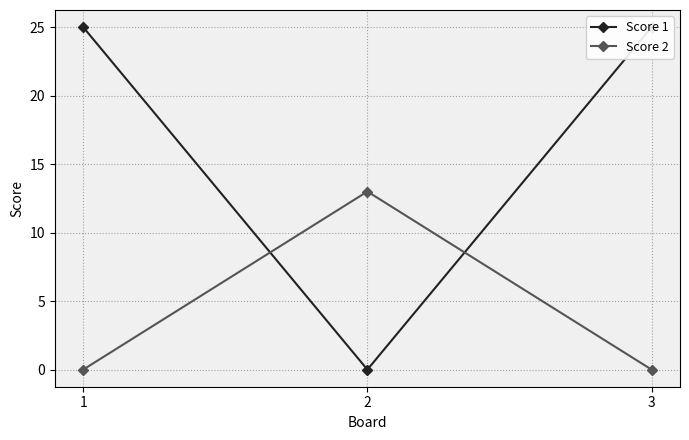

What is the difference between the maximum and minimum values in the Score 1 series?

25